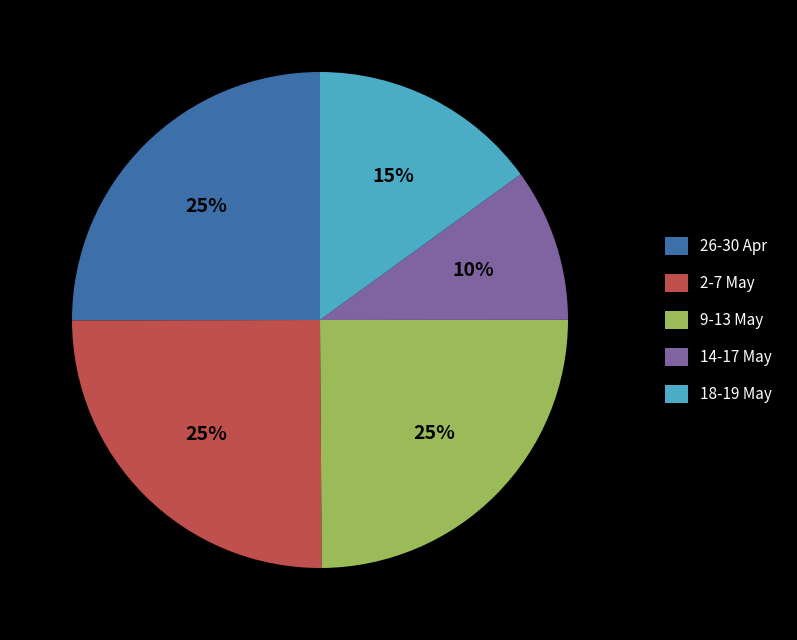

To the nearest percent, what percentage of the pie is 14-17 May?

10%